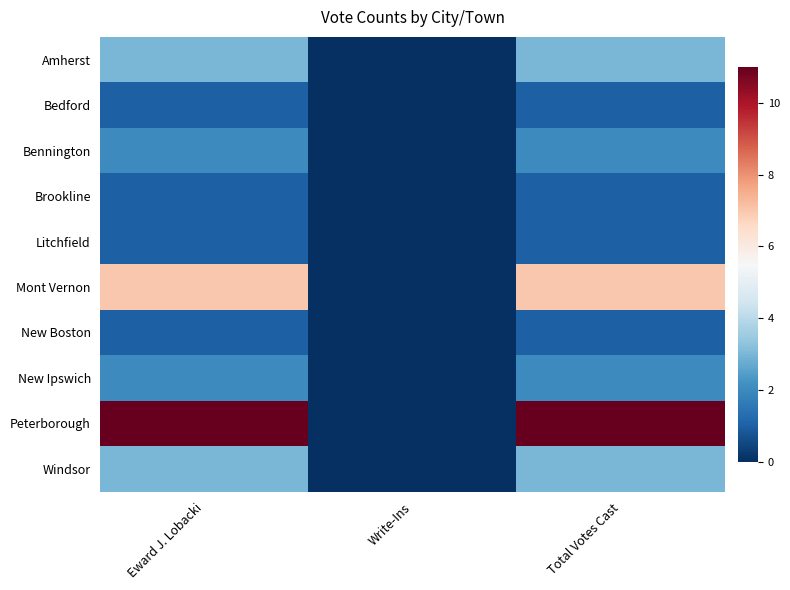

Reading left to right, extract all data points from this chart.

Amherst: Eward J. Lobacki=3	Write-Ins=0	Total Votes Cast=3
Bedford: Eward J. Lobacki=1	Write-Ins=0	Total Votes Cast=1
Bennington: Eward J. Lobacki=2	Write-Ins=0	Total Votes Cast=2
Brookline: Eward J. Lobacki=1	Write-Ins=0	Total Votes Cast=1
Litchfield: Eward J. Lobacki=1	Write-Ins=0	Total Votes Cast=1
Mont Vernon: Eward J. Lobacki=7	Write-Ins=0	Total Votes Cast=7
New Boston: Eward J. Lobacki=1	Write-Ins=0	Total Votes Cast=1
New Ipswich: Eward J. Lobacki=2	Write-Ins=0	Total Votes Cast=2
Peterborough: Eward J. Lobacki=11	Write-Ins=0	Total Votes Cast=11
Windsor: Eward J. Lobacki=3	Write-Ins=0	Total Votes Cast=3